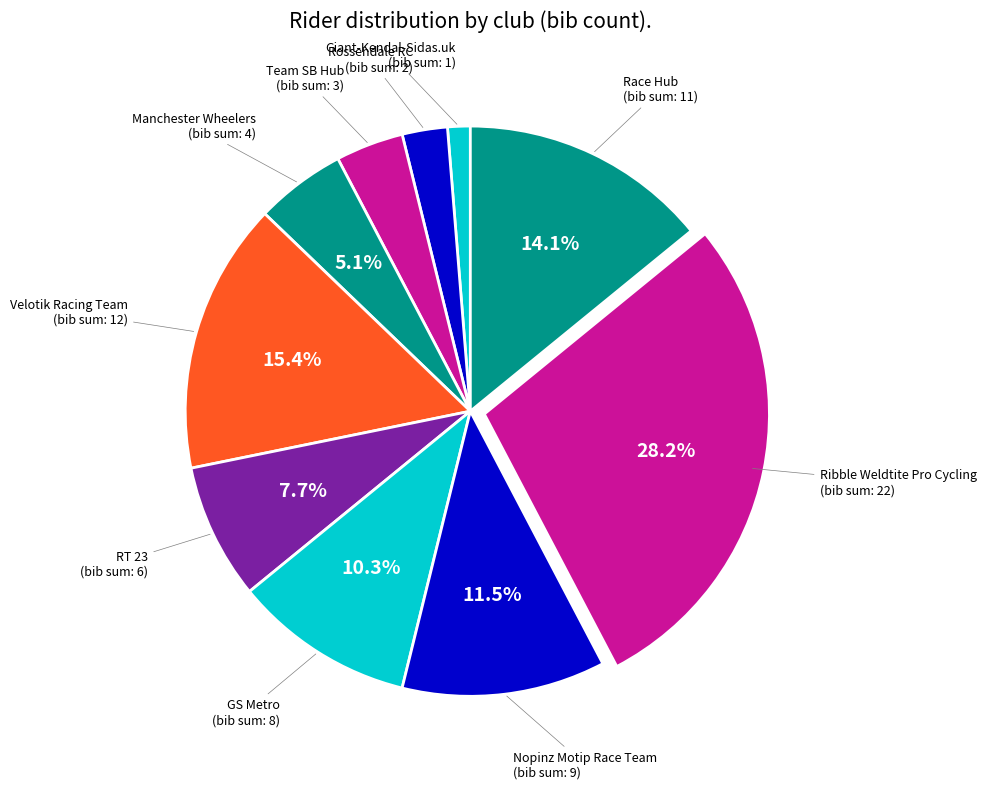

Does Rossendale RC represent more than half of the total?

No